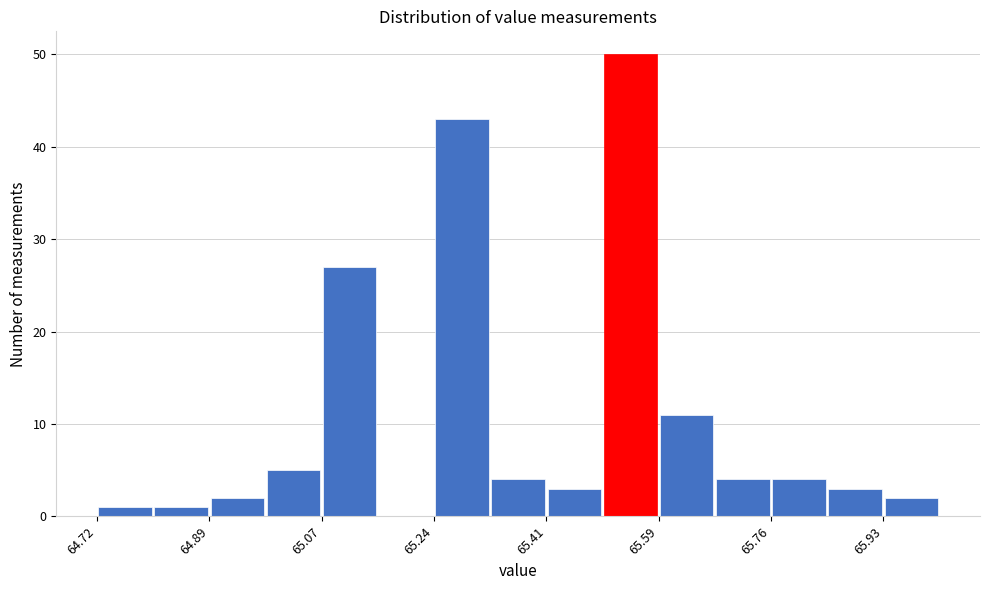

Over which range of the x-axis is the bar tallest?

65.50 to 65.58